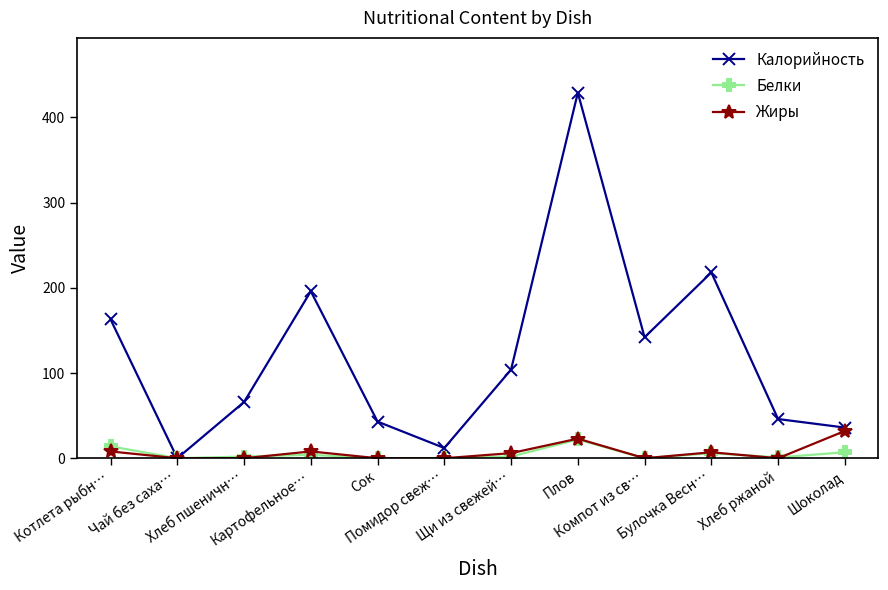

How many data points in Калорийность are less than 104?

6